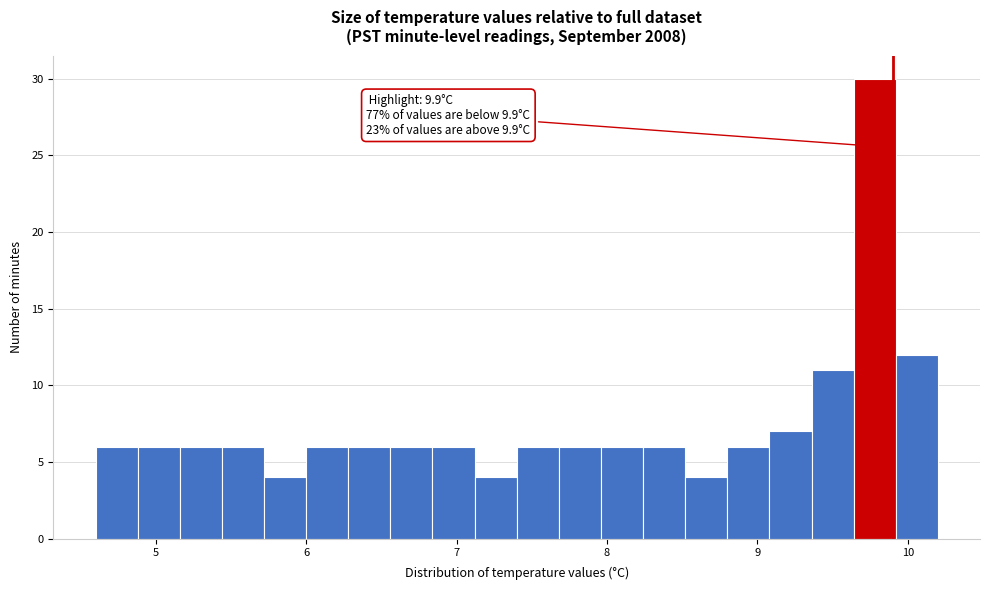

Read against the x-axis, roughly where is the centre of the tallest bar?

9.8